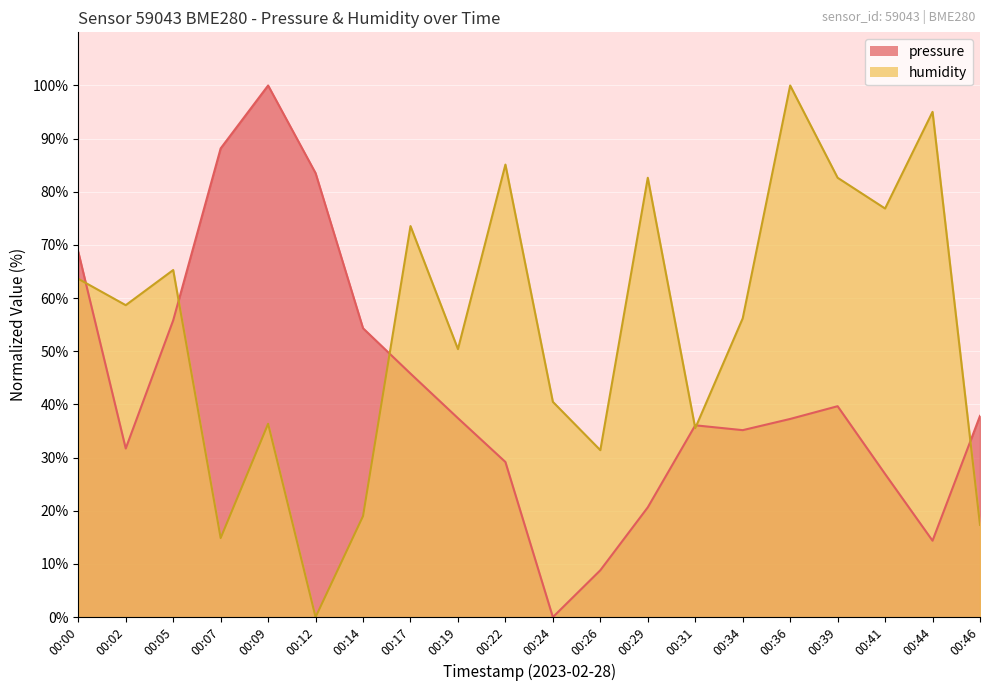

Rank the series by their average value, from lowest to highest.

pressure, humidity